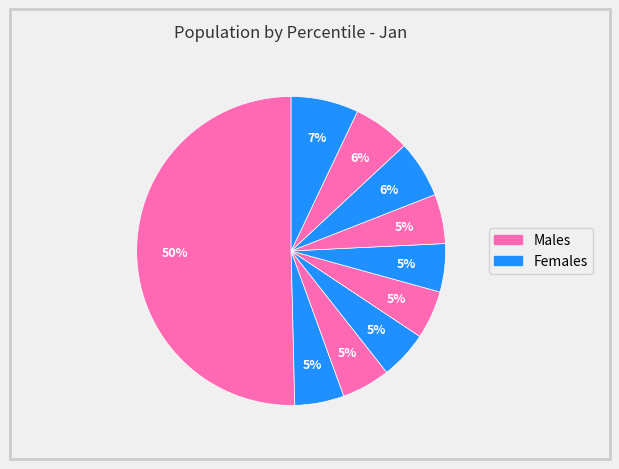

Does any single category account for the majority?

Yes